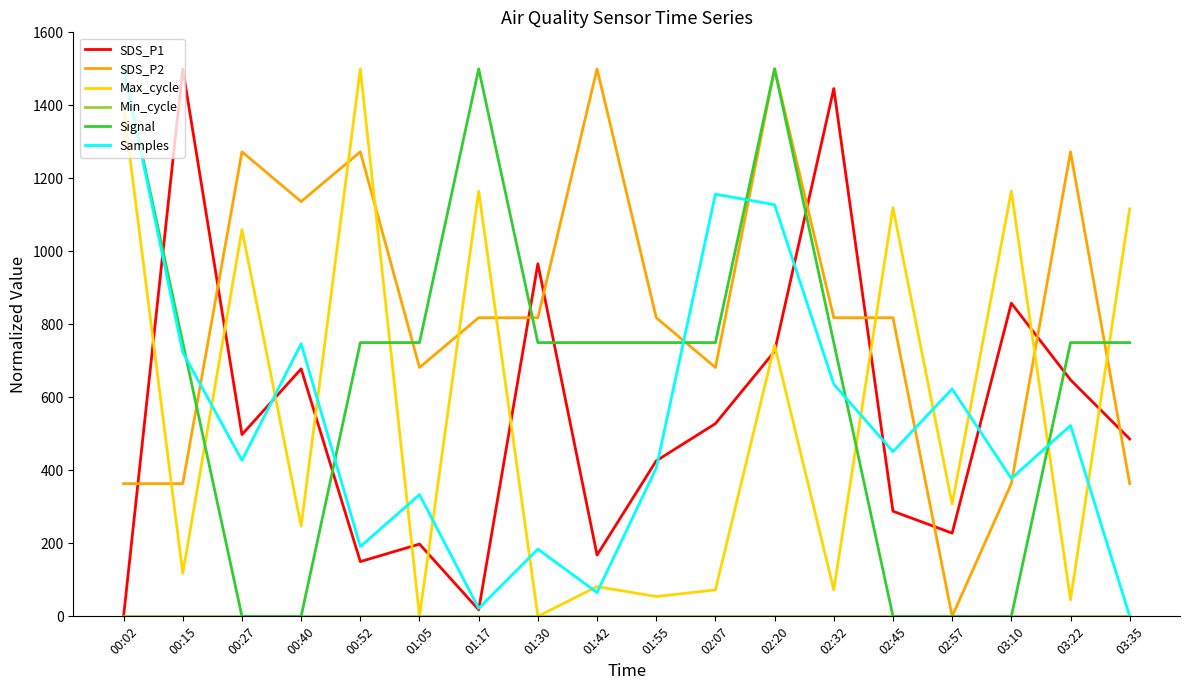

The value of Samples at 01:05 is 333.4. True or false?

True